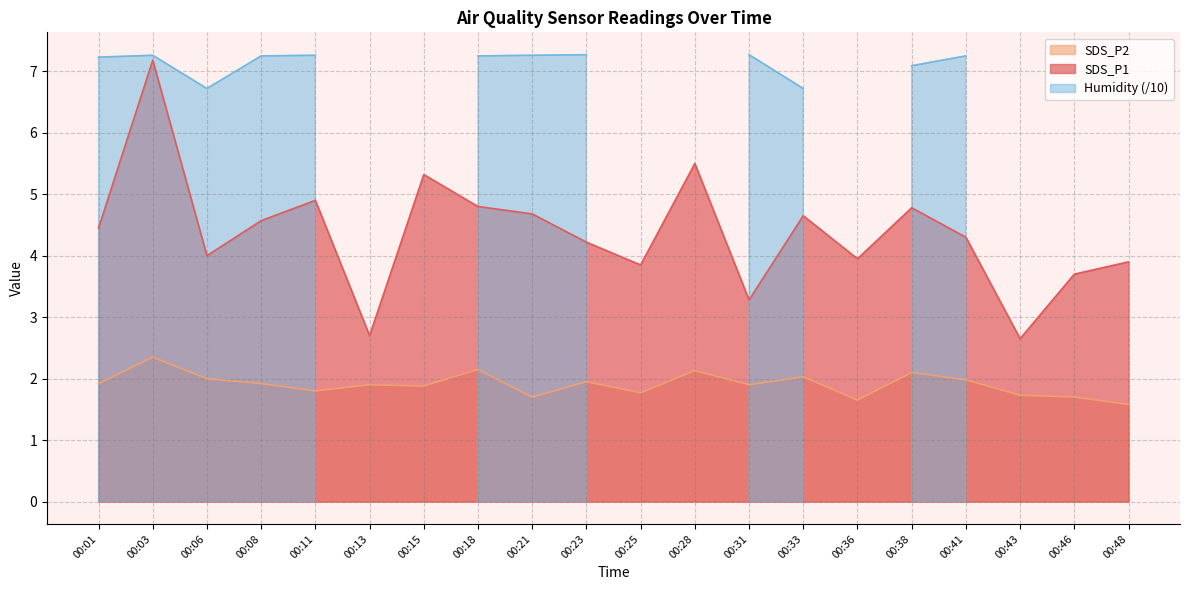

True or false: SDS_P1 and SDS_P2 cross at least once.

False